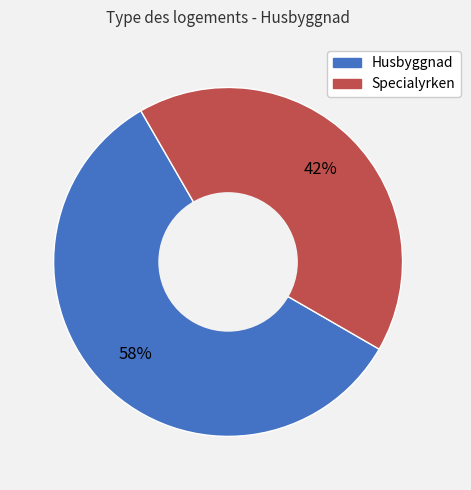

How many segments does this pie chart have?

2